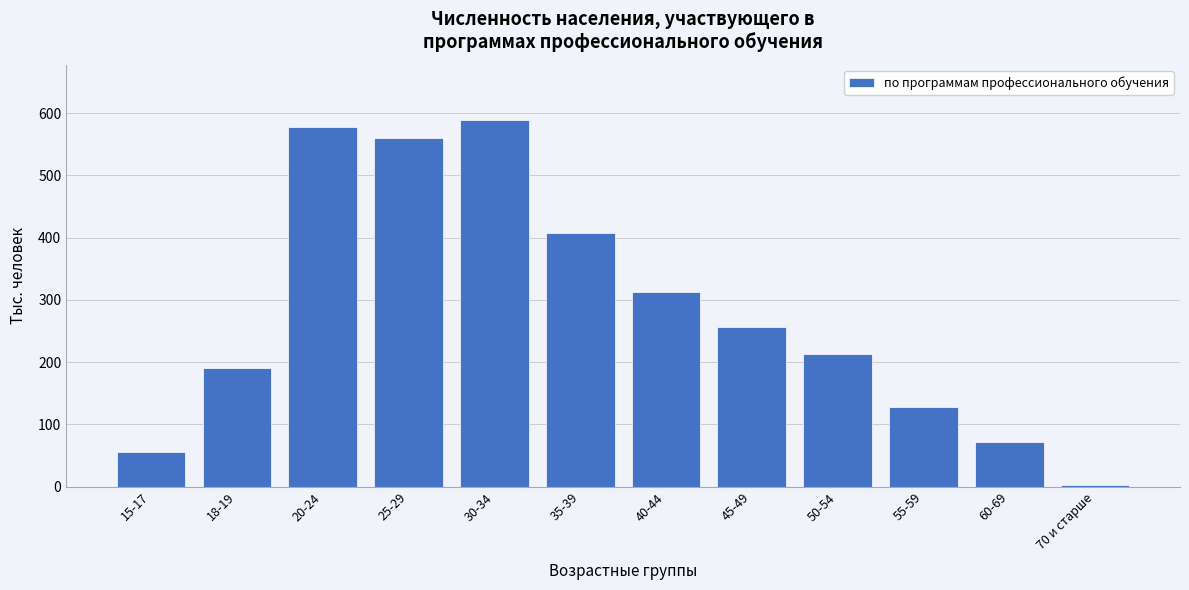

Reading left to right, list all the values displayed in this chart.

15-17=56.5	18-19=190.5	20-24=577.7	25-29=560.6	30-34=589.2	35-39=407.7	40-44=313.4	45-49=256.2	50-54=213.3	55-59=128.1	60-69=72.4	70 и старше=3.3